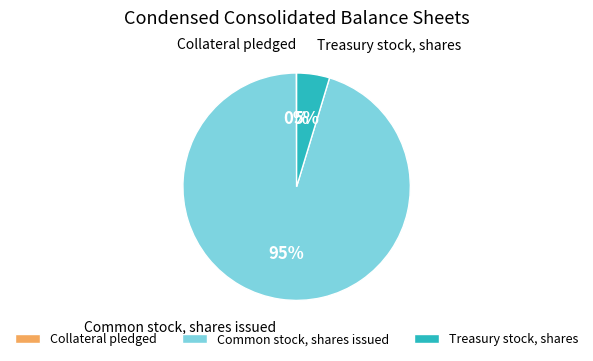

True or false: Common stock, shares issued accounts for 82% of the total.

False